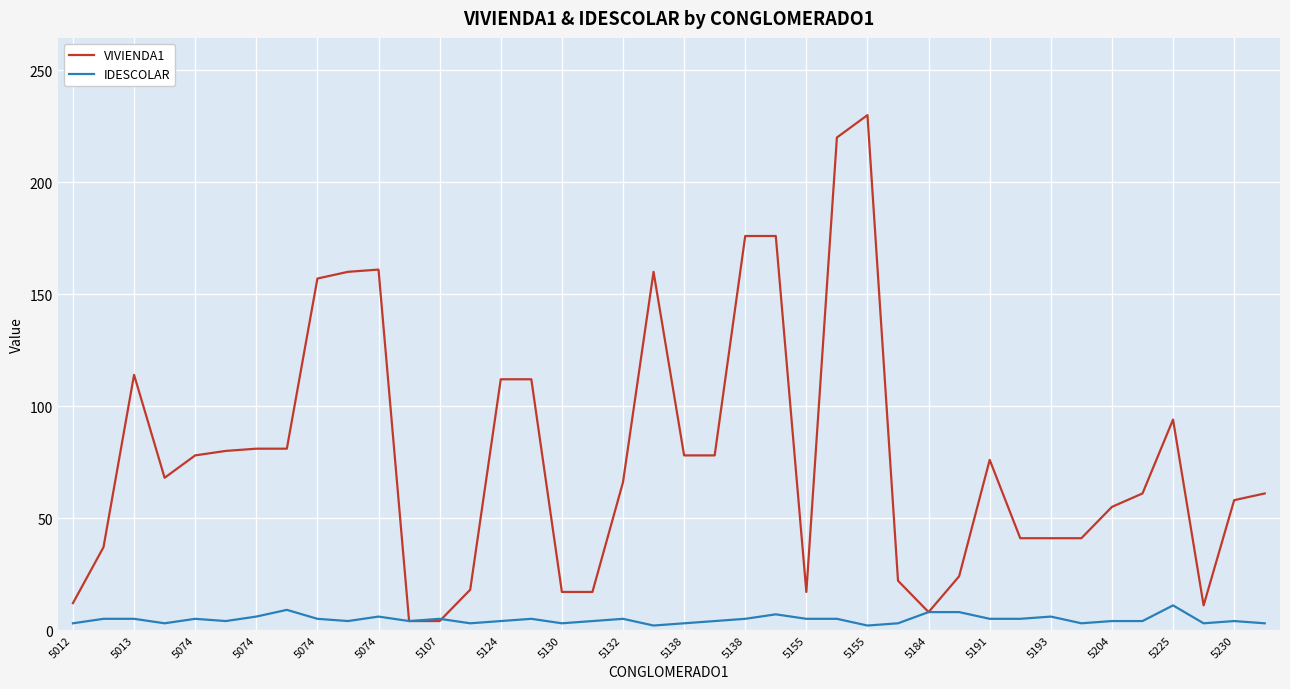

Count the IDESCOLAR values in the range 3 to 5.

30